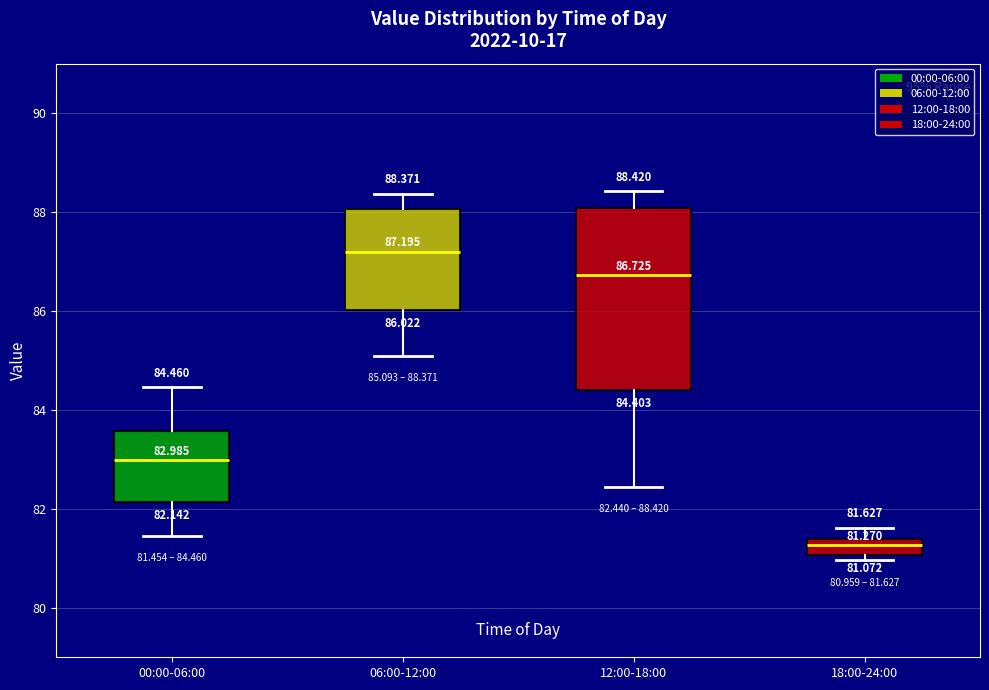

Which box is the tallest, from its lower edge to its upper edge?

12:00-18:00